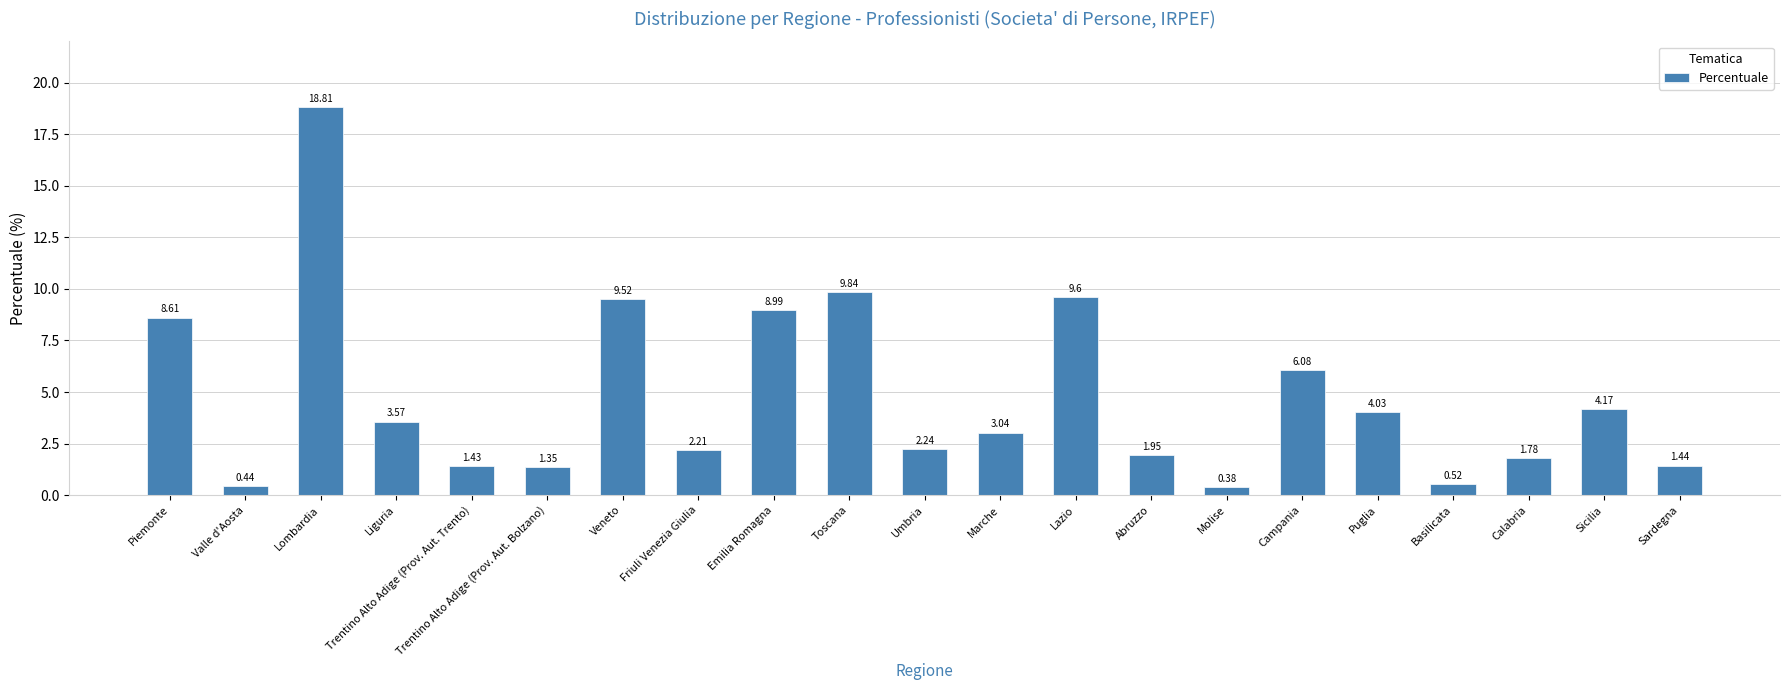

Count the number of data series in this chart.

1